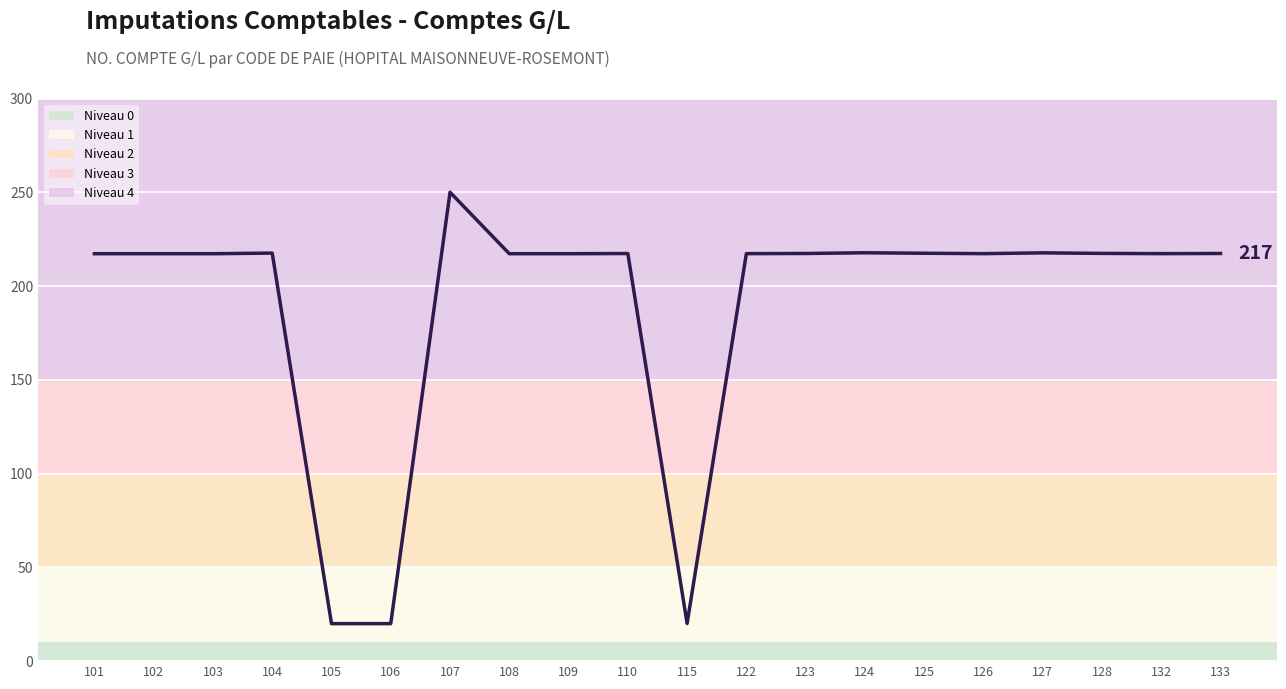

What is the greatest value displayed?

250.0